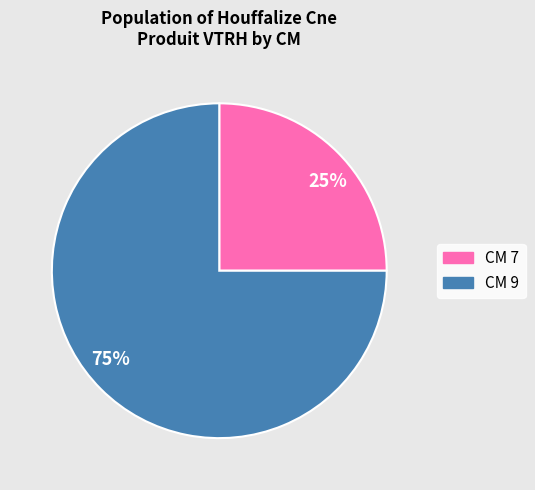

Does any single category account for the majority?

Yes